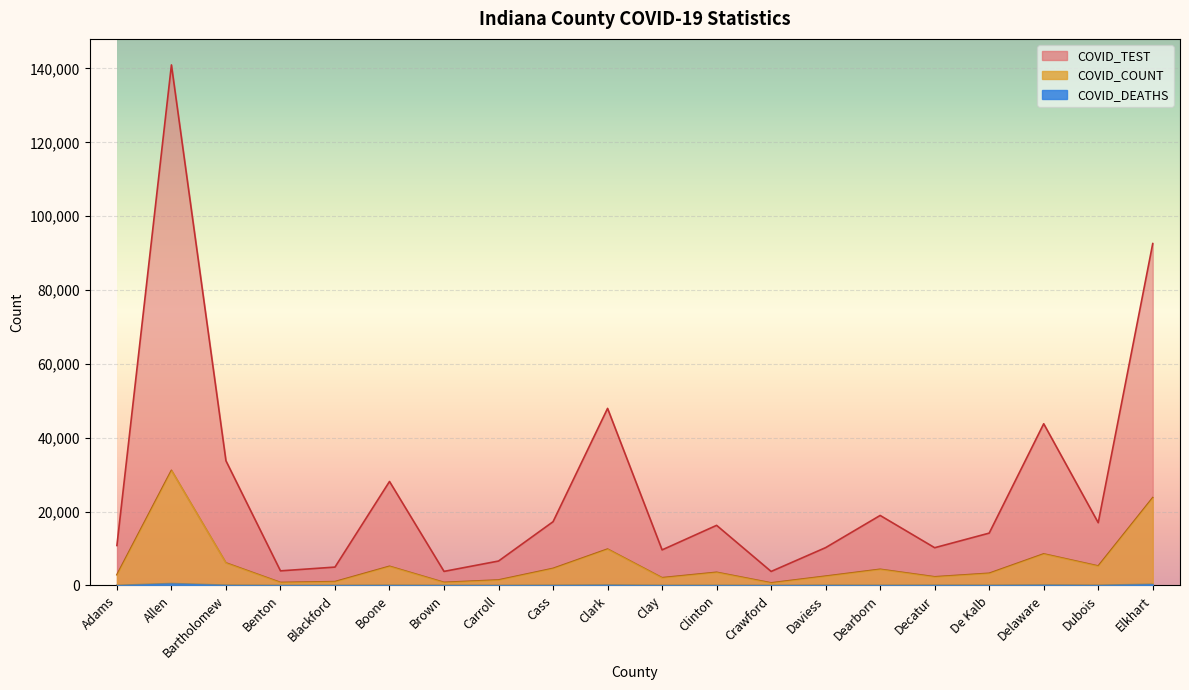

The COVID_DEATHS series shows 70 at Dubois. True or false?

True